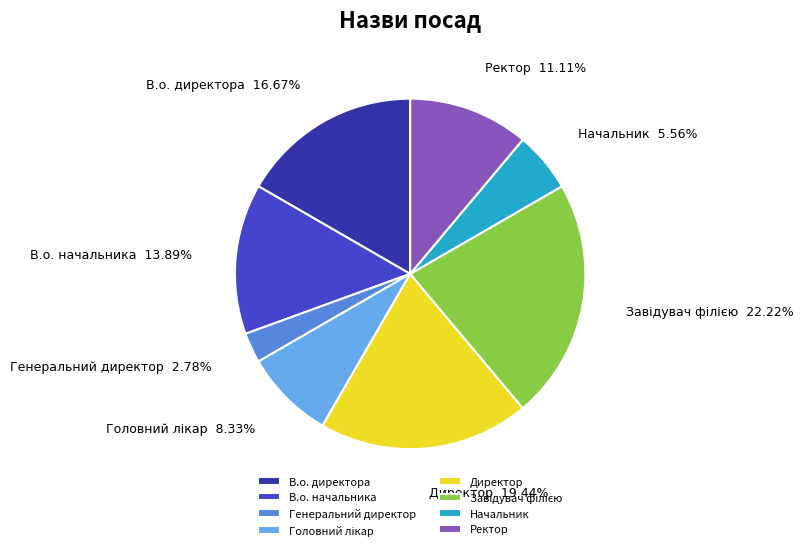

Is the sum of Директор and Генеральний директор greater than half?

No